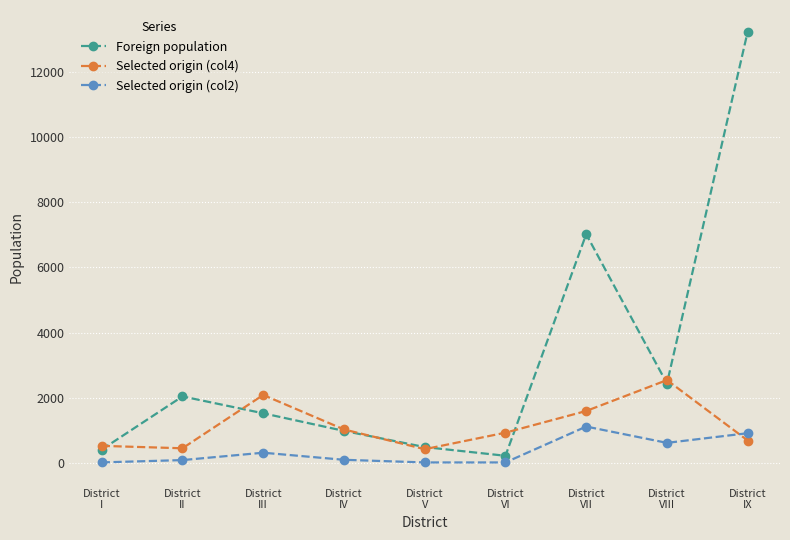

True or false: Selected origin (col2) has more than 0 interior local peaks.

True